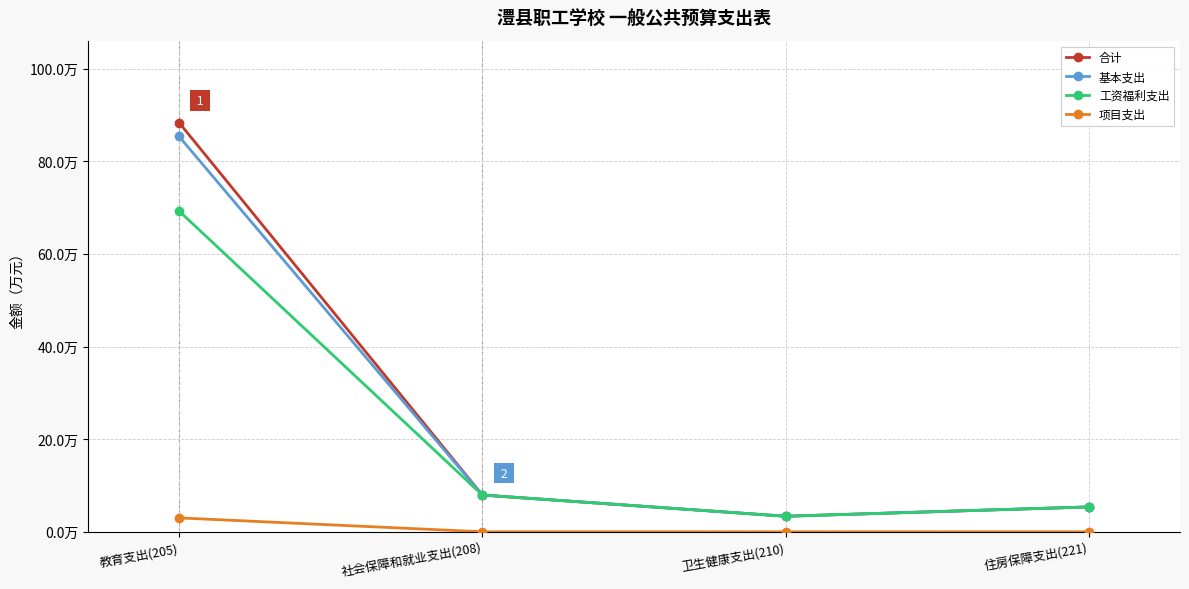

What is the value of the 工资福利支出 point at the 3rd from the left?

3.4